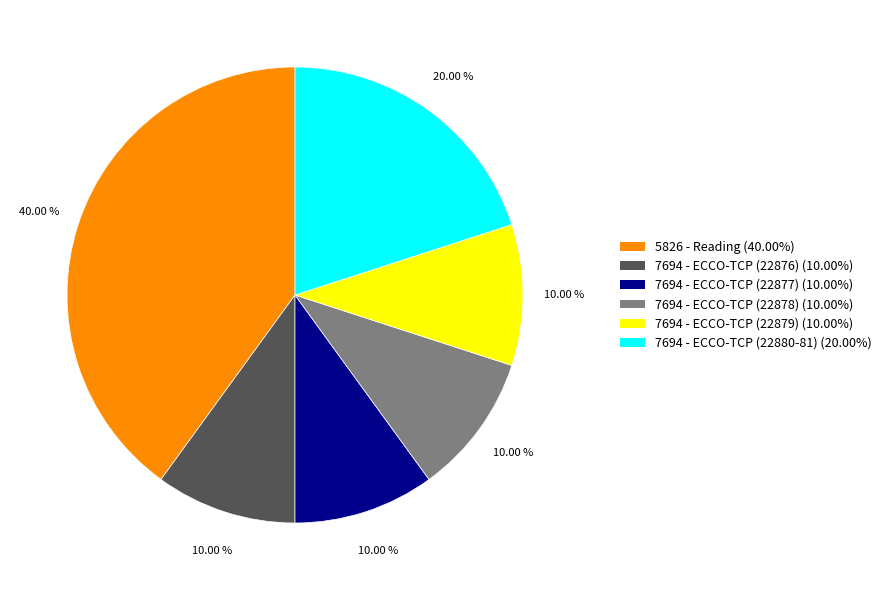

What is the ratio of the value at 7694 - ECCO-TCP (22877) (10.00%) to the value at 7694 - ECCO-TCP (22876) (10.00%)?

1.0